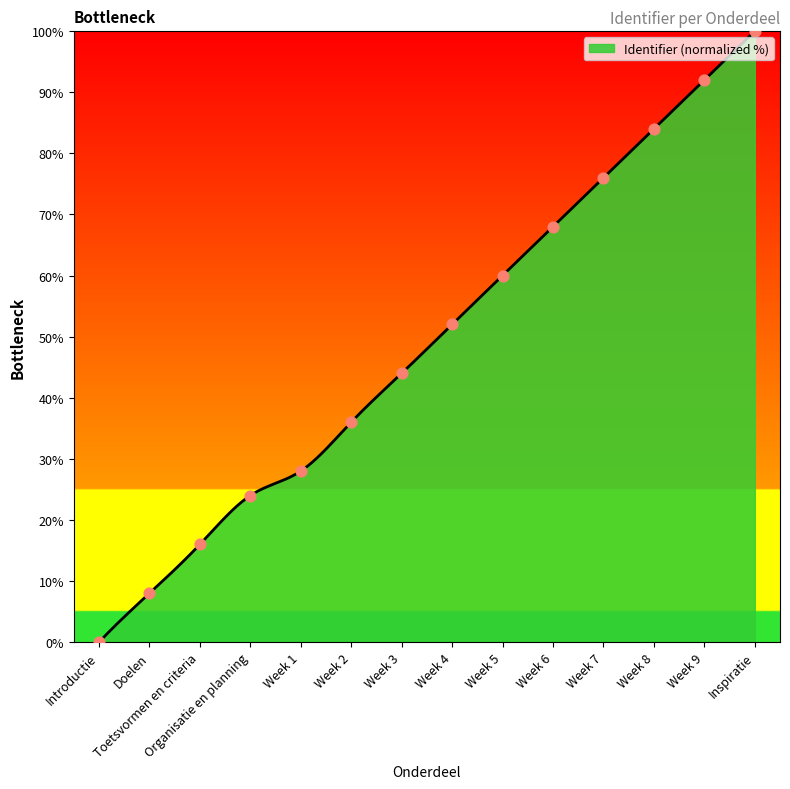

What is the difference between the maximum and minimum values?

100.0